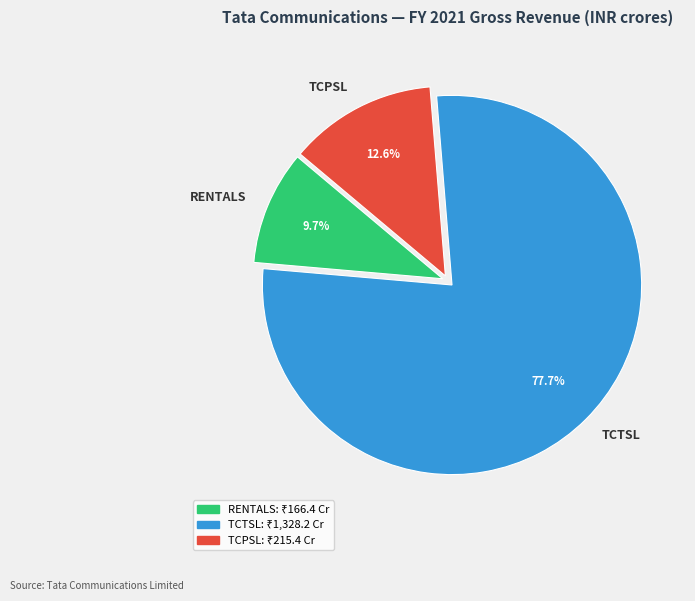

Is it true that TCPSL is 13% of the pie?

True